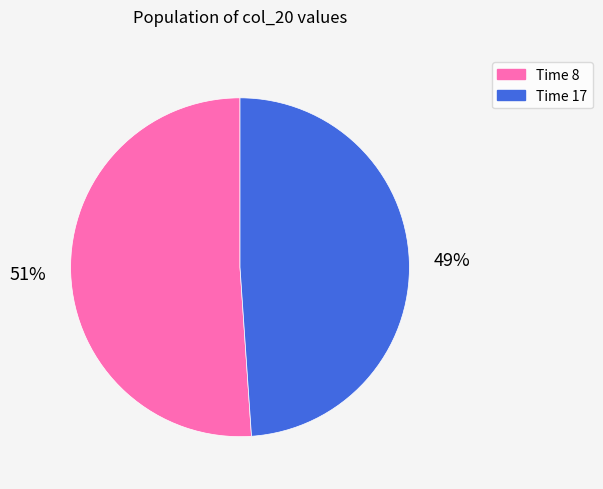

To the nearest percent, what is the difference between the largest and smallest slice percentages?

2%